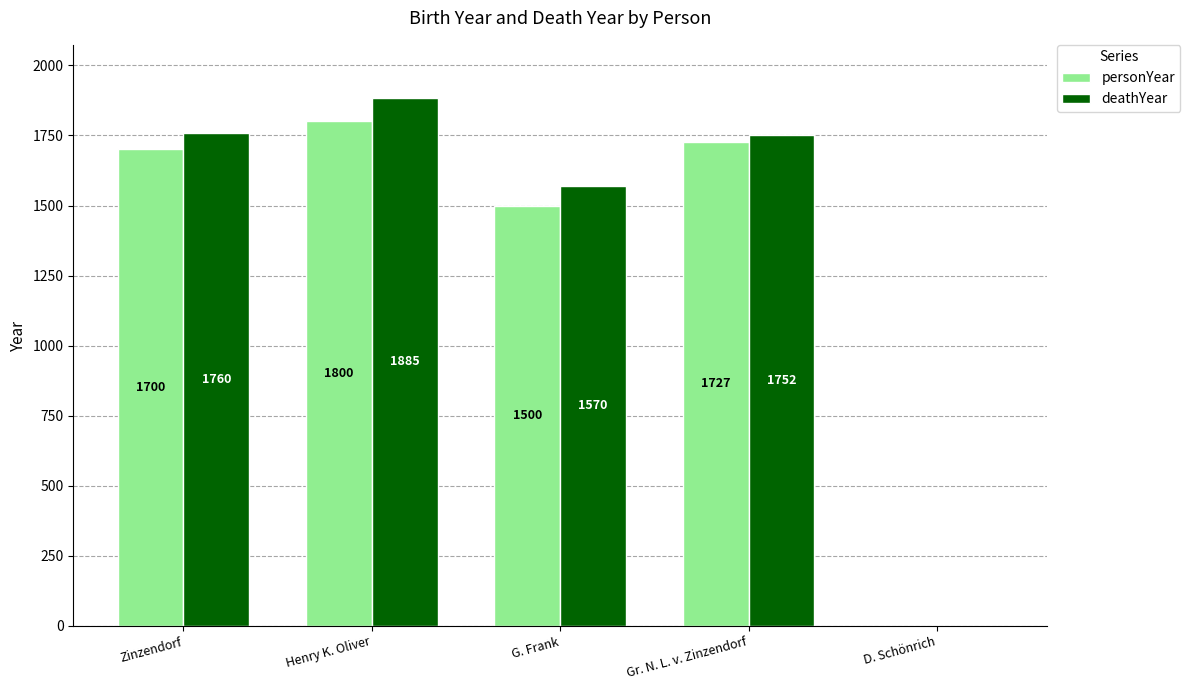

Is it true that deathYear equals 2783 at Gr. N. L. v. Zinzendorf?

False